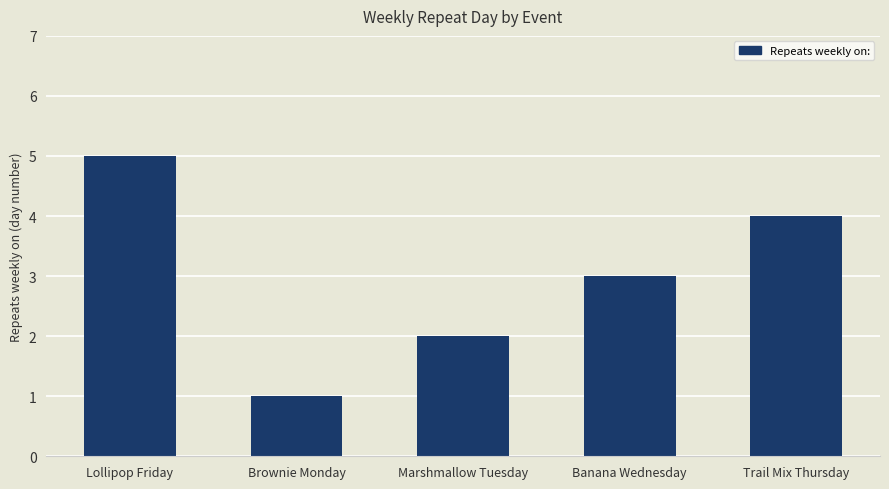

What position from the right is Marshmallow Tuesday?

3